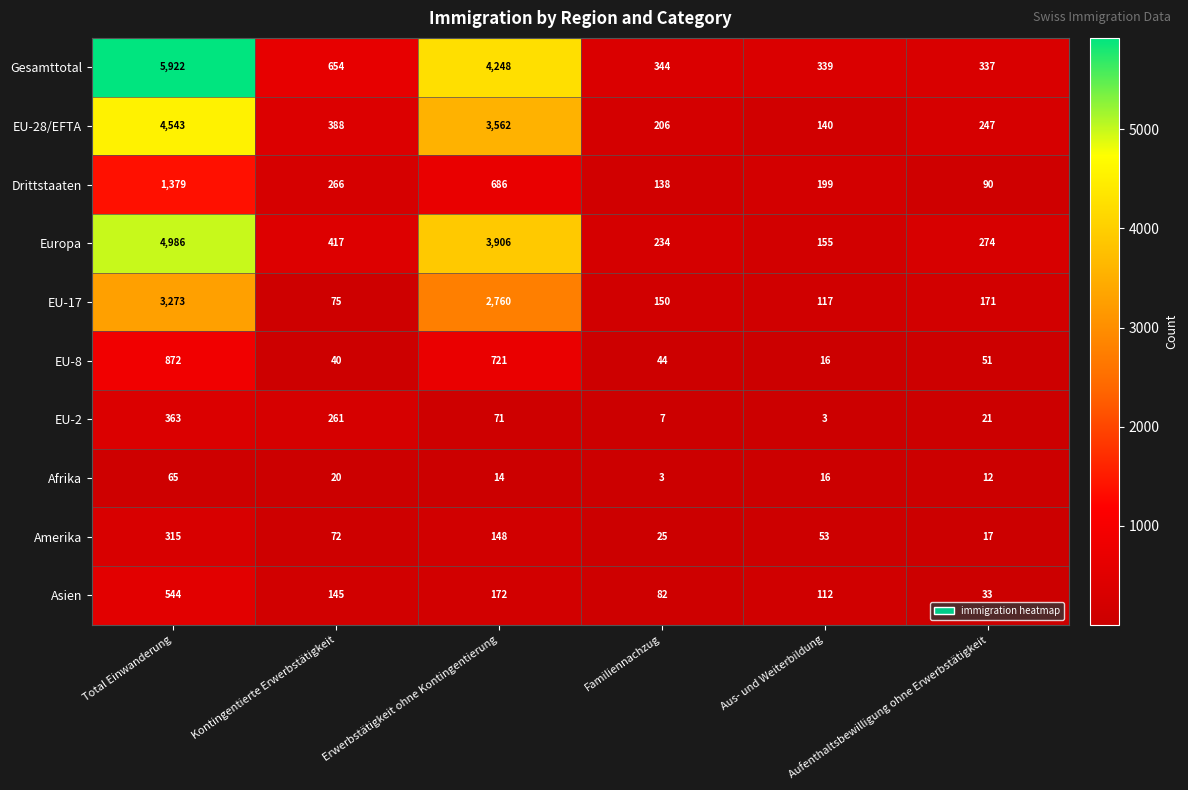

What is the maximum value shown in the chart?

5922